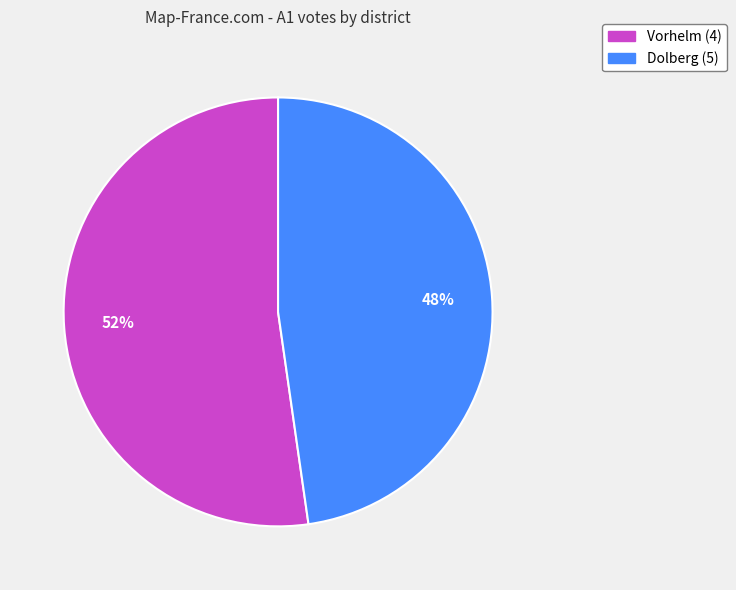

Which has a higher value, Dolberg (5) or Vorhelm (4)?

Vorhelm (4)